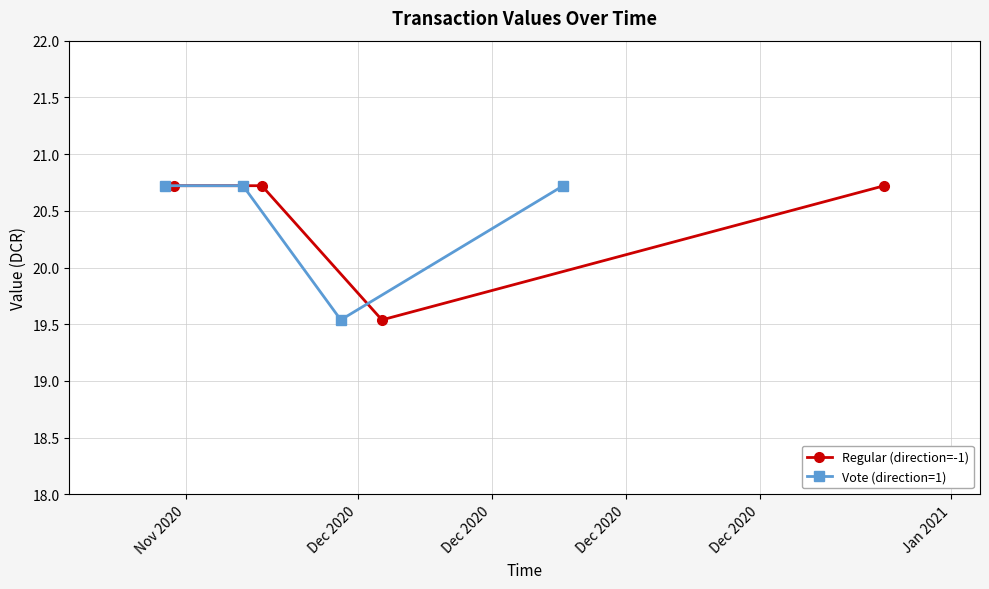

Count the Regular (direction=-1) values in the range 20 to 21.

3